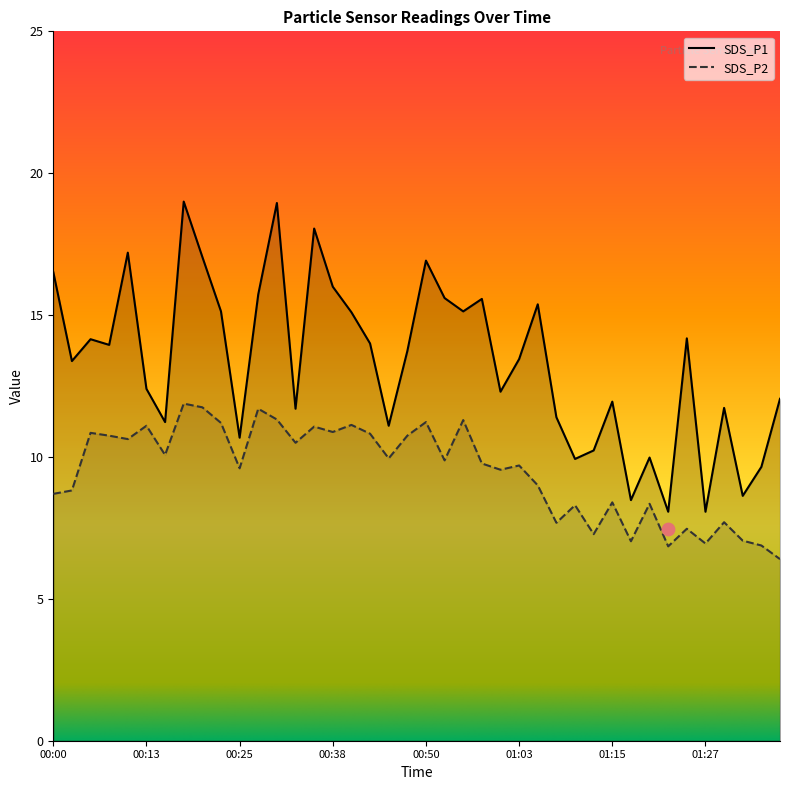

Which series reaches the minimum Y coordinate?

SDS_P2